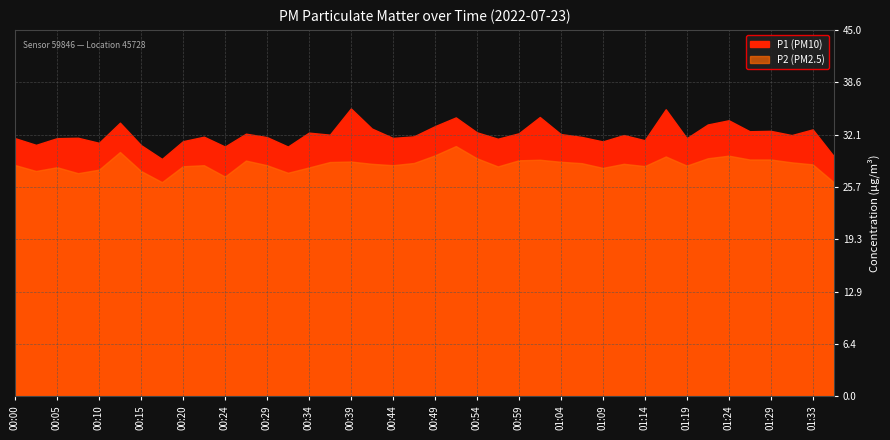

True or false: P2 has a value of 28.2 at 00:20.

True